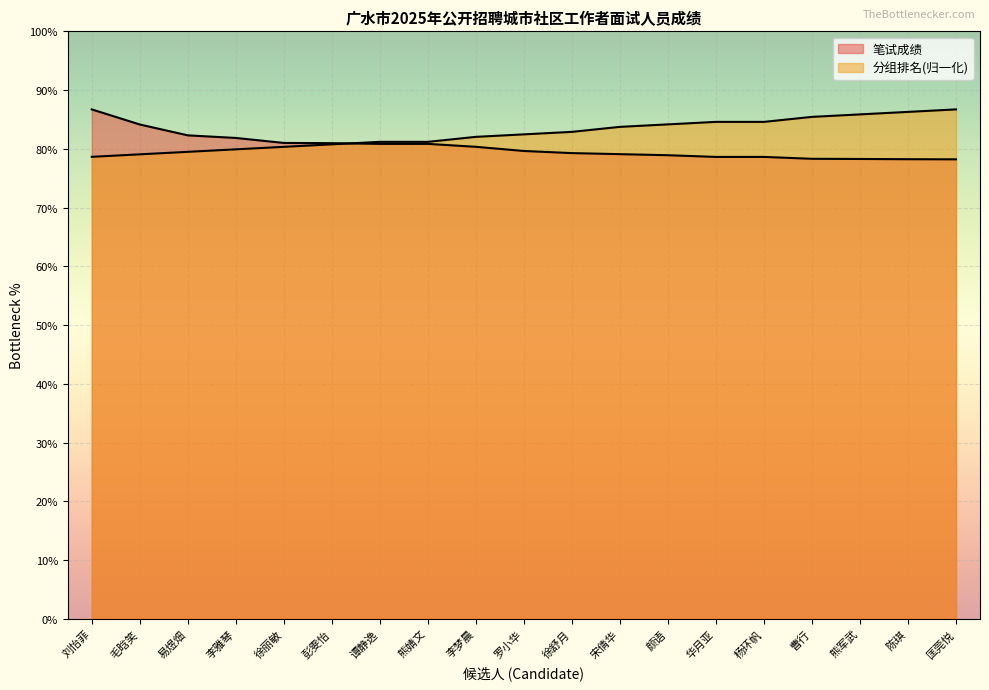

What is the difference between the maximum and second lowest values in the 分组排名 series?

7.7